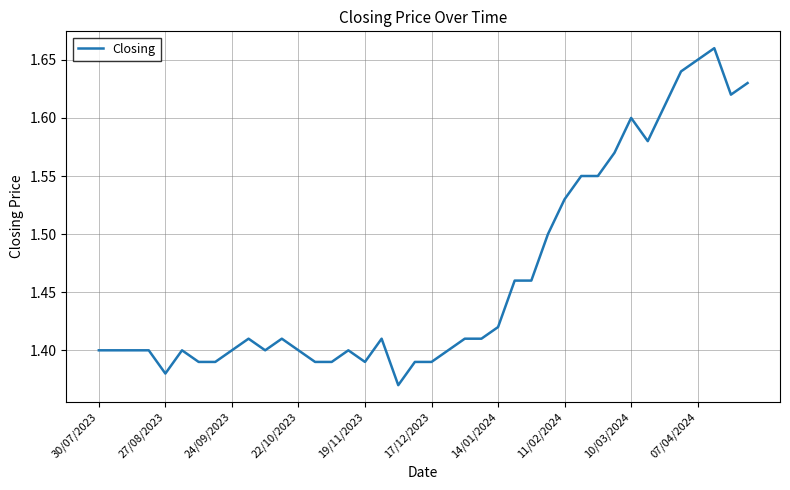

What is the difference between the maximum and minimum values?

0.3